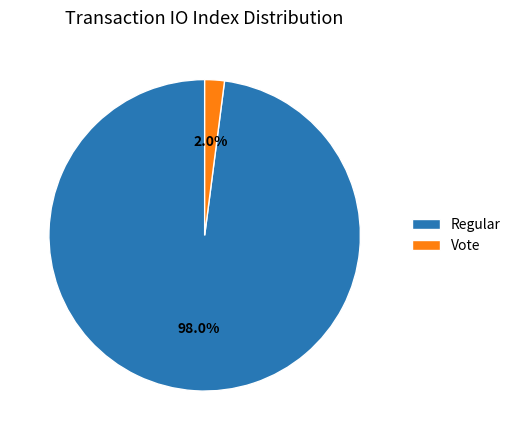

The Vote slice represents 2% of the pie. True or false?

True